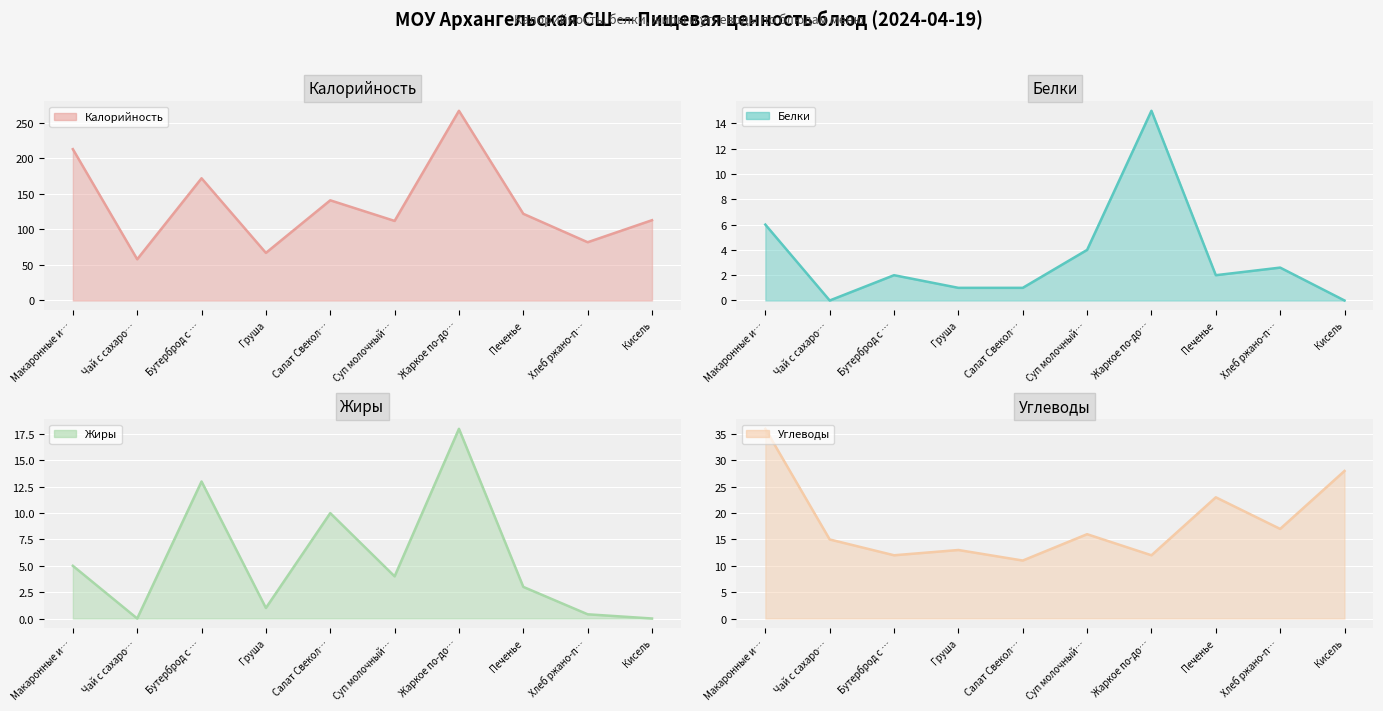

What is the difference between the maximum and second lowest values in the Жиры series?

18.0